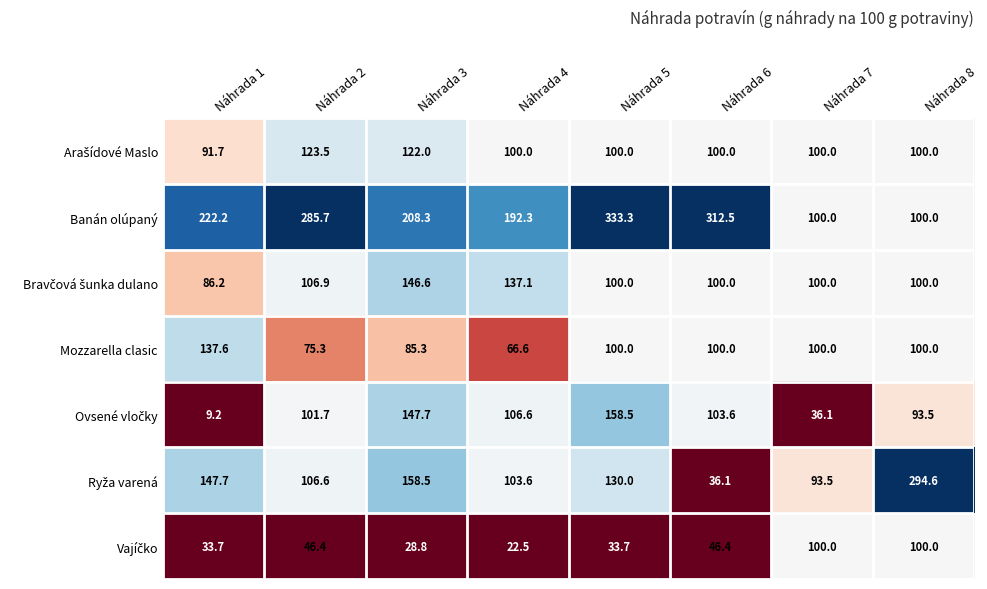

What is the difference between the highest and lowest values at Náhrada 5?

299.6